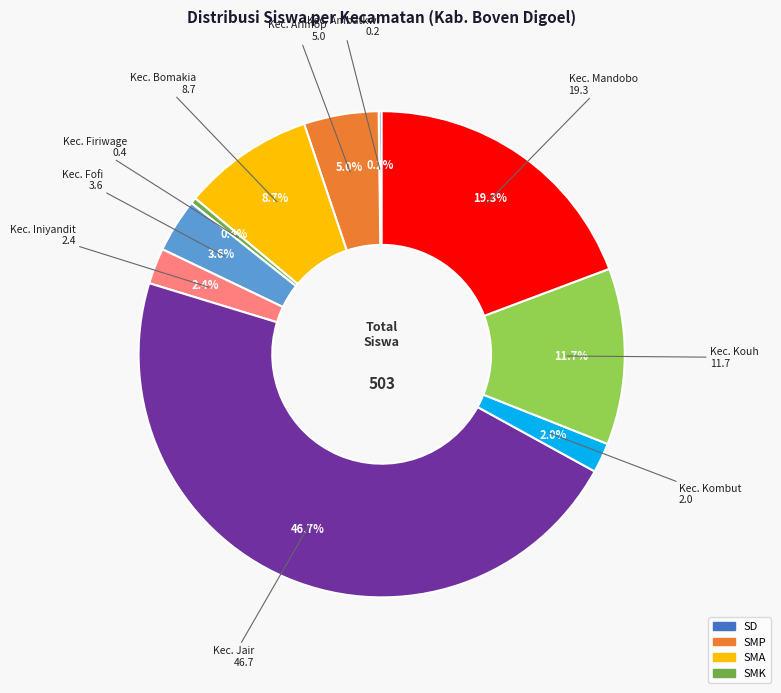

Does any single category account for the majority?

No